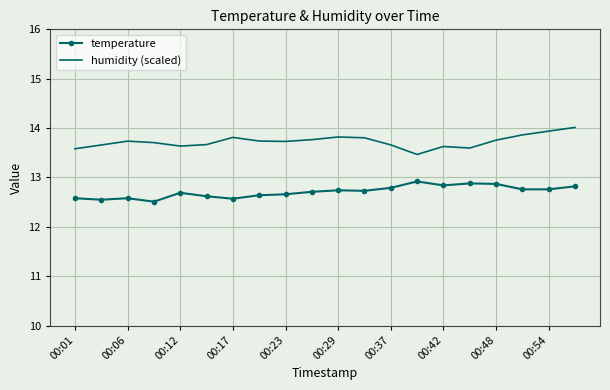

True or false: temperature and humidity (scaled) cross at least once.

False